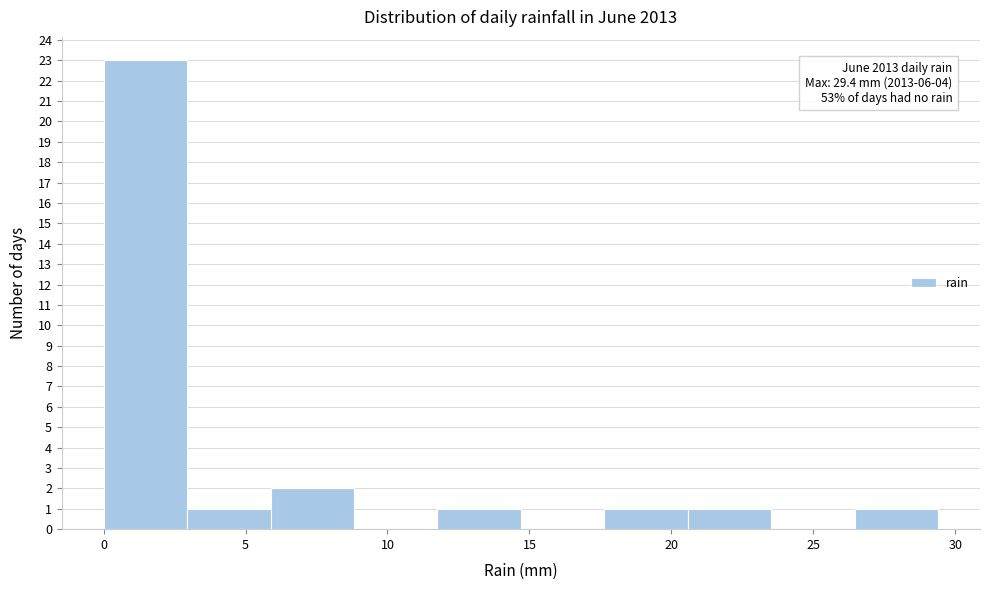

Over which range of the x-axis is the bar tallest?

0.0 to 3.0